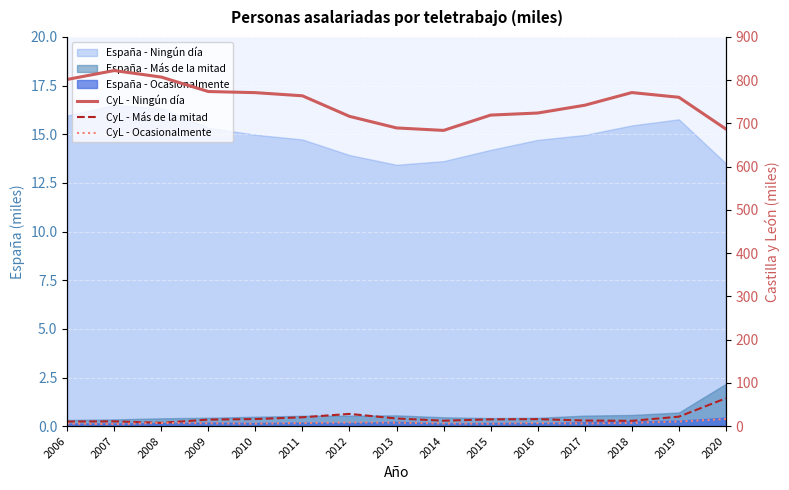

Read the CyL - Ocasionalmente value at 2018.

7.7